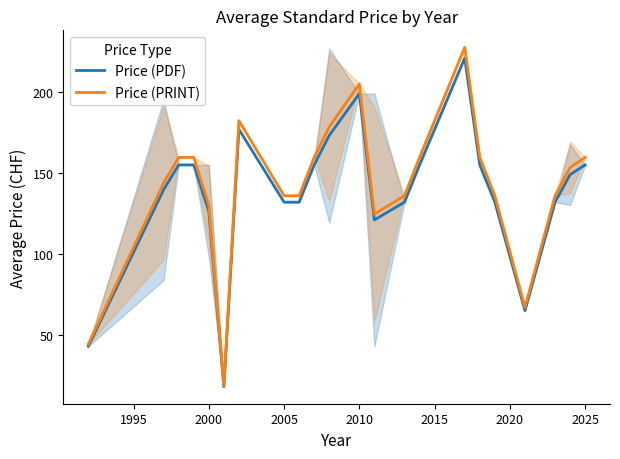

Does the chart display data point markers on the line(s)?

No